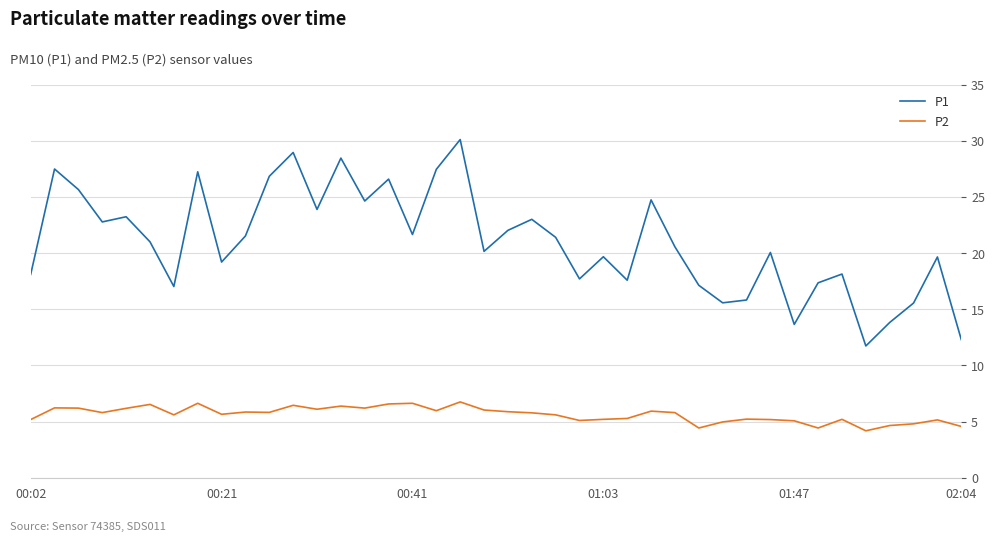

Which series has the largest range (max minus min)?

P1